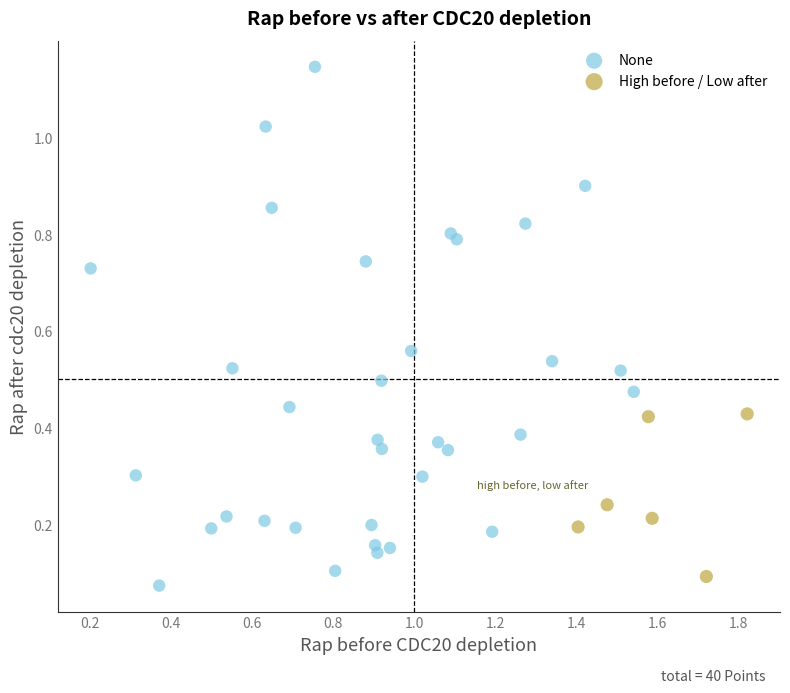

Which series contains the highest Y value?

None